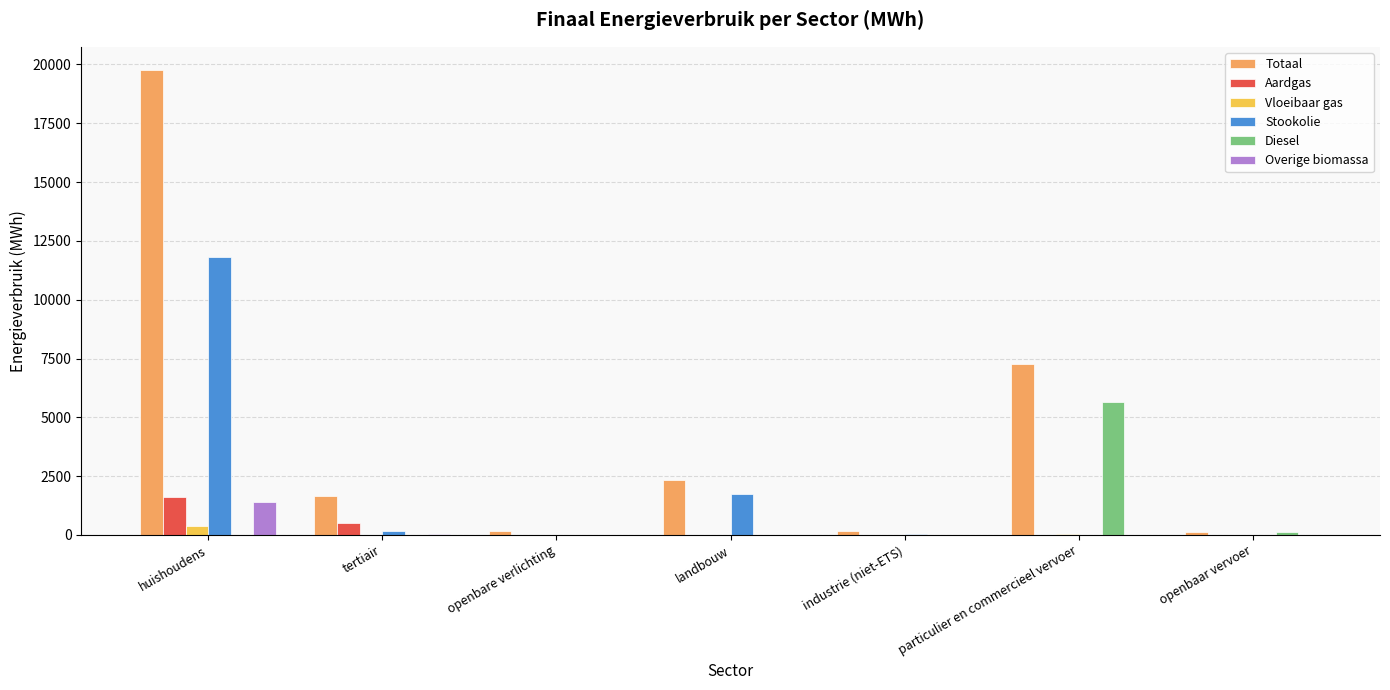

What is the highest value of the Totaal series?

19761.3